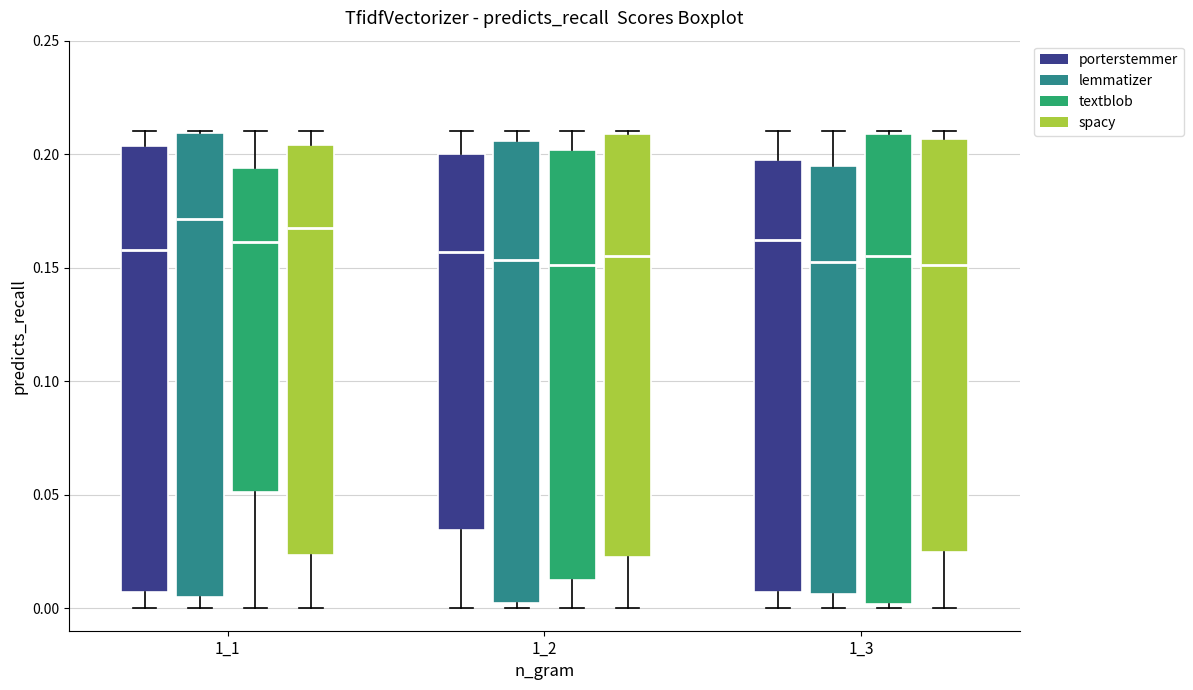

Where is the lower edge of the box for 1_1 (textblob) on the y-axis? The values are not printed on the chart, so give them approximately, as read against the axis.

0.050